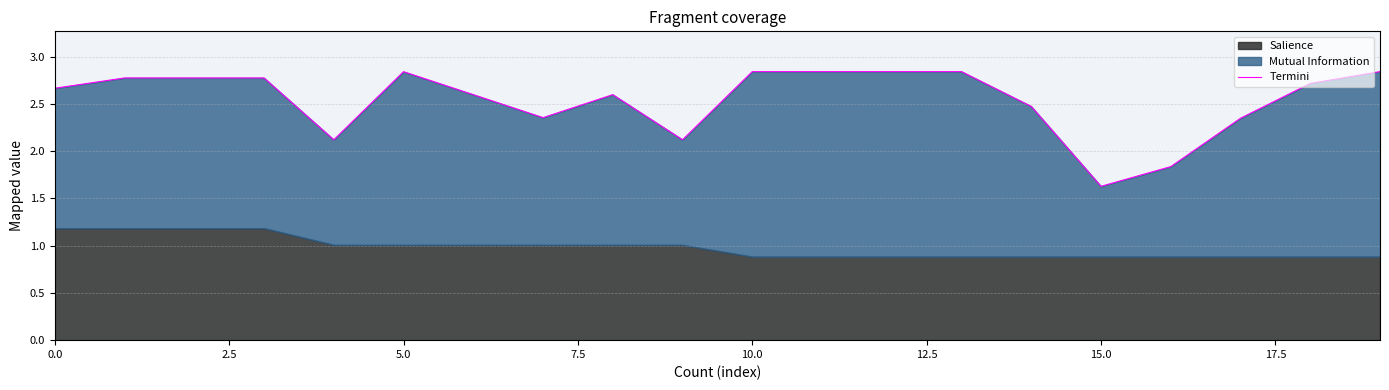

What is the value of the 2nd point from the left?

2.8